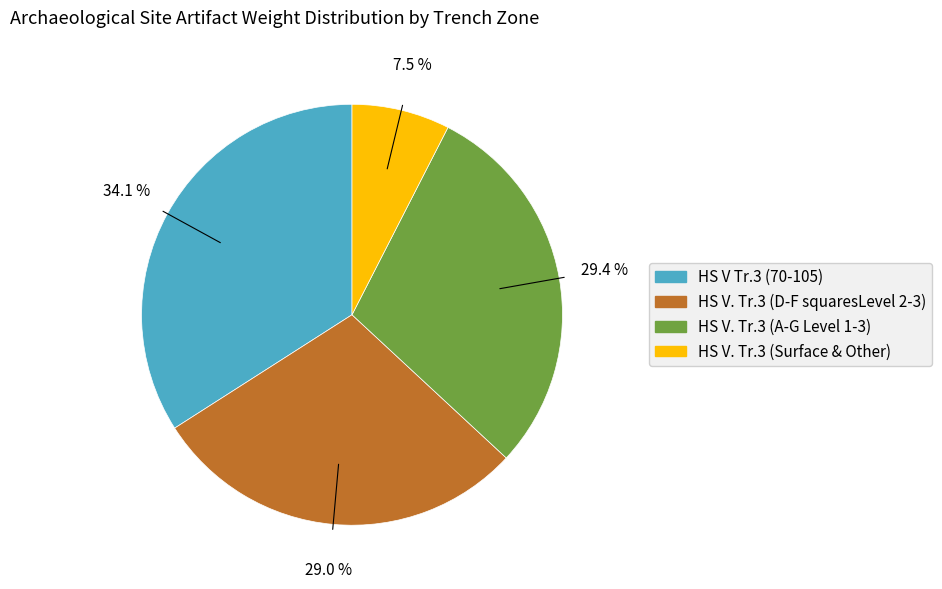

Is there any slice that represents more than half of the pie?

No